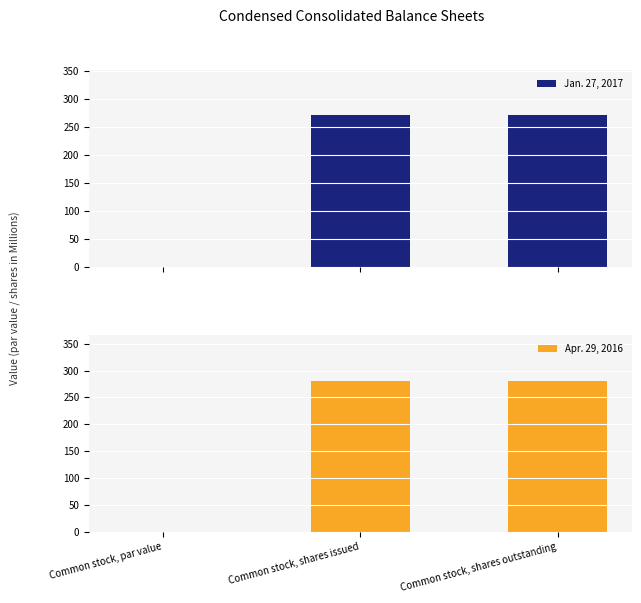

How many data points in Apr. 29, 2016 are less than 281?

1